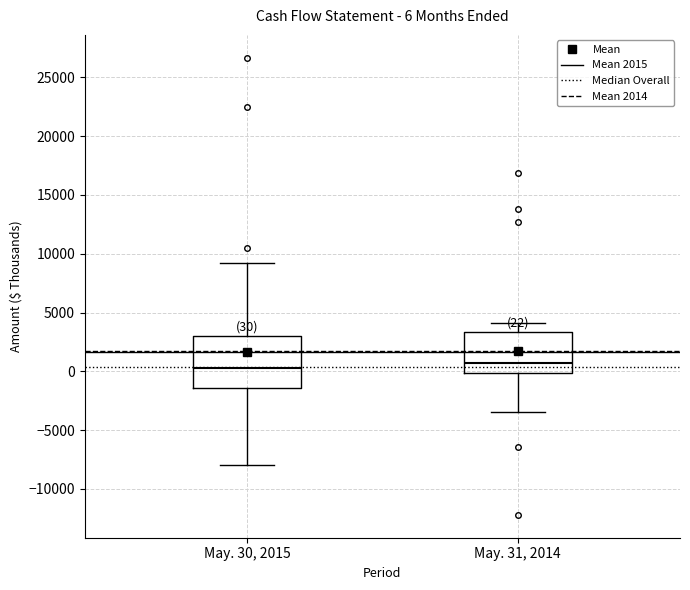

Which box is the tallest, from its lower edge to its upper edge?

May. 30, 2015